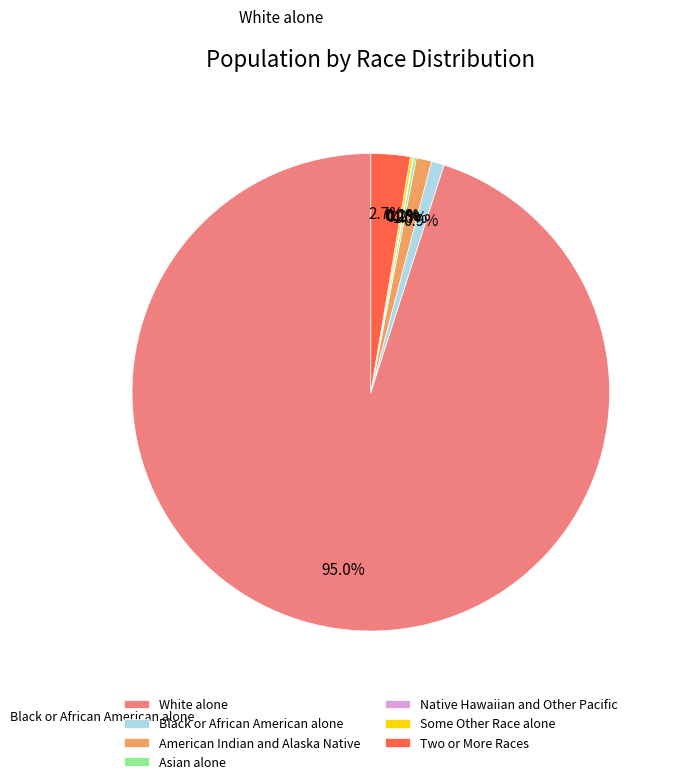

What percentage do American Indian and Alaska Native and Black or African American alone together represent?

1.9%